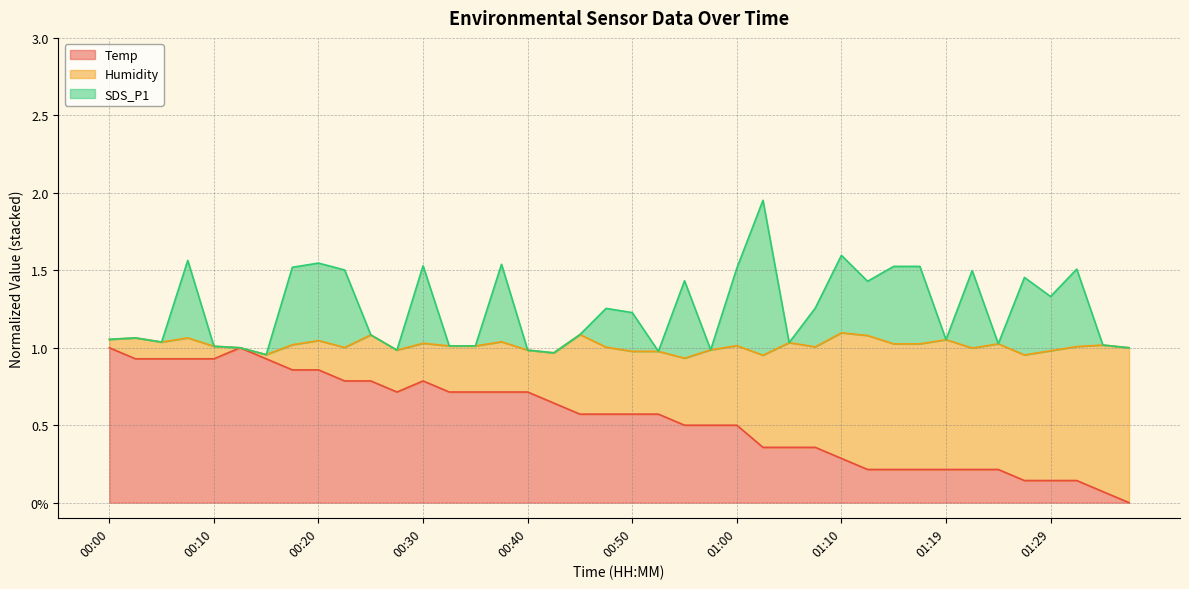

True or false: Temp has a value of 1.5 at 00:03.

False